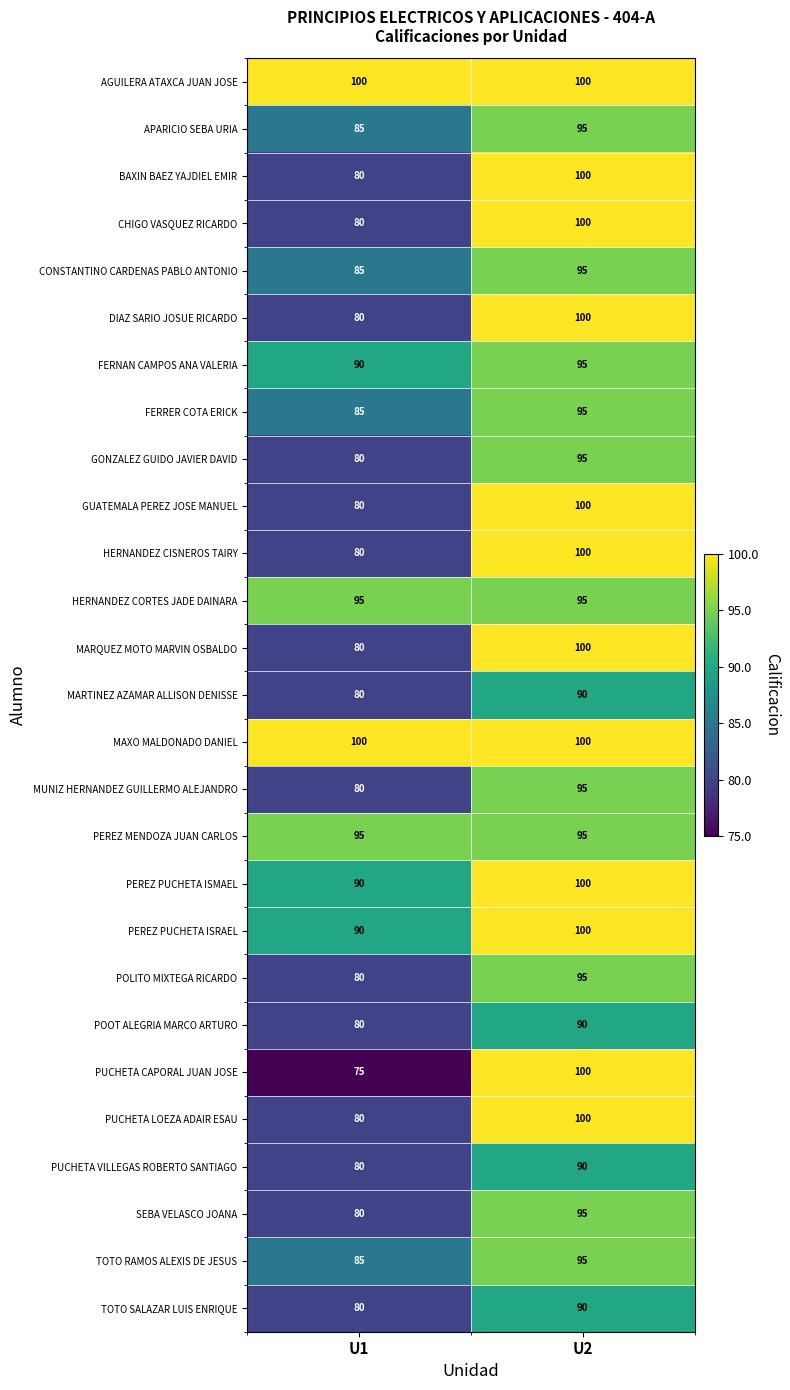

Which series has the largest range (max minus min)?

PUCHETA CAPORAL JUAN JOSE